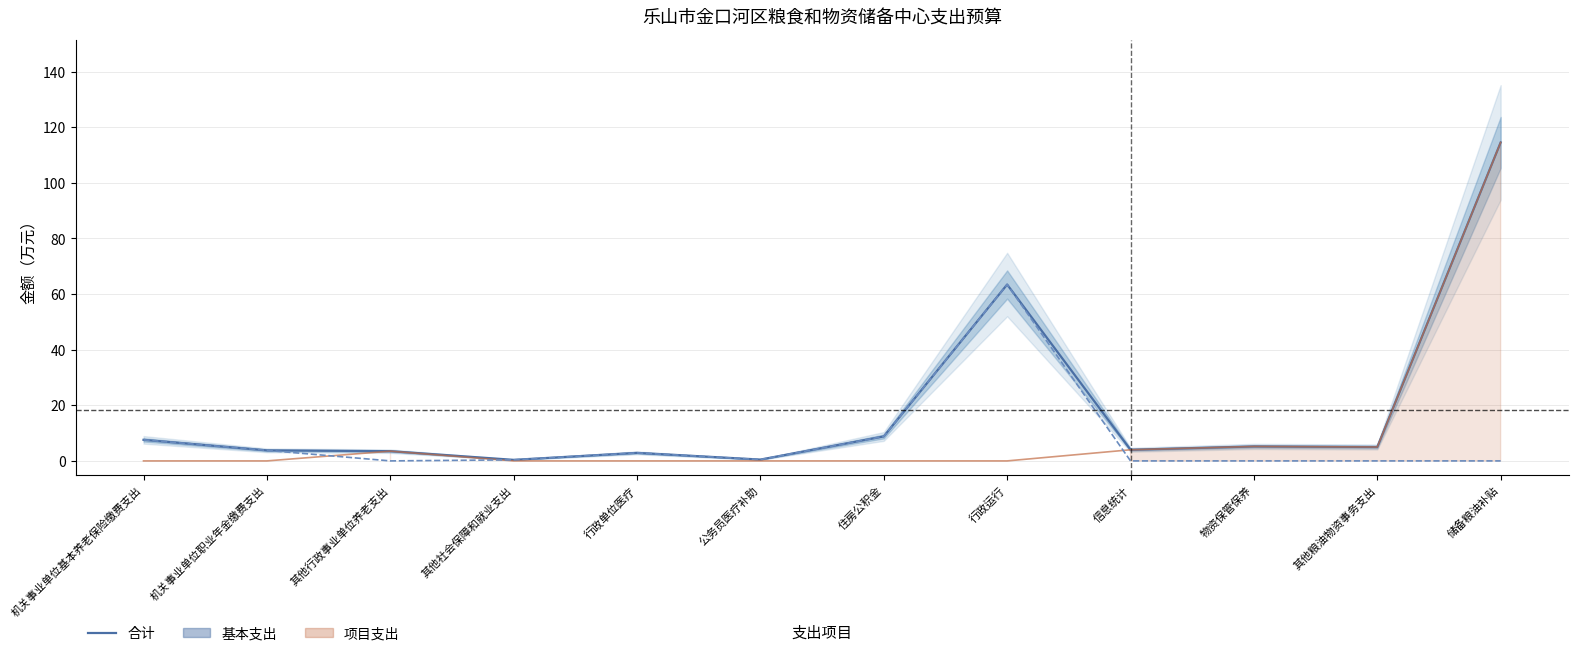

How many distinct data groups are displayed?

3